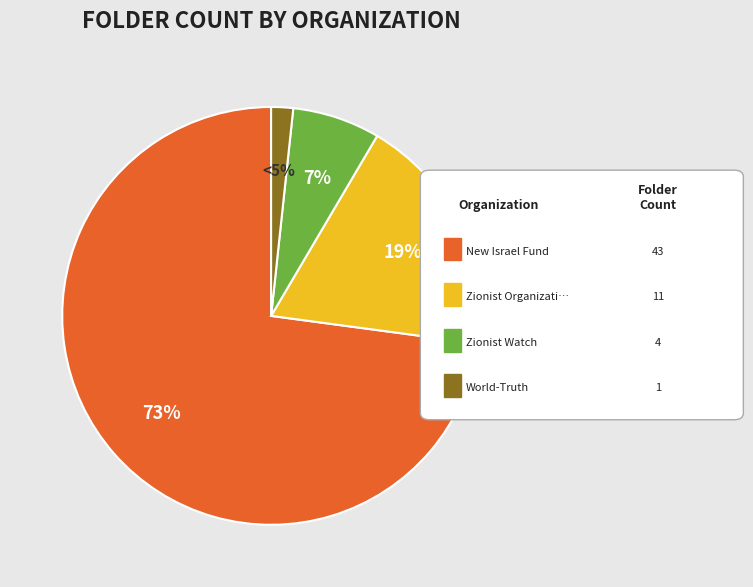

What percentage is the Zionist Watch slice, to the nearest percent?

7%